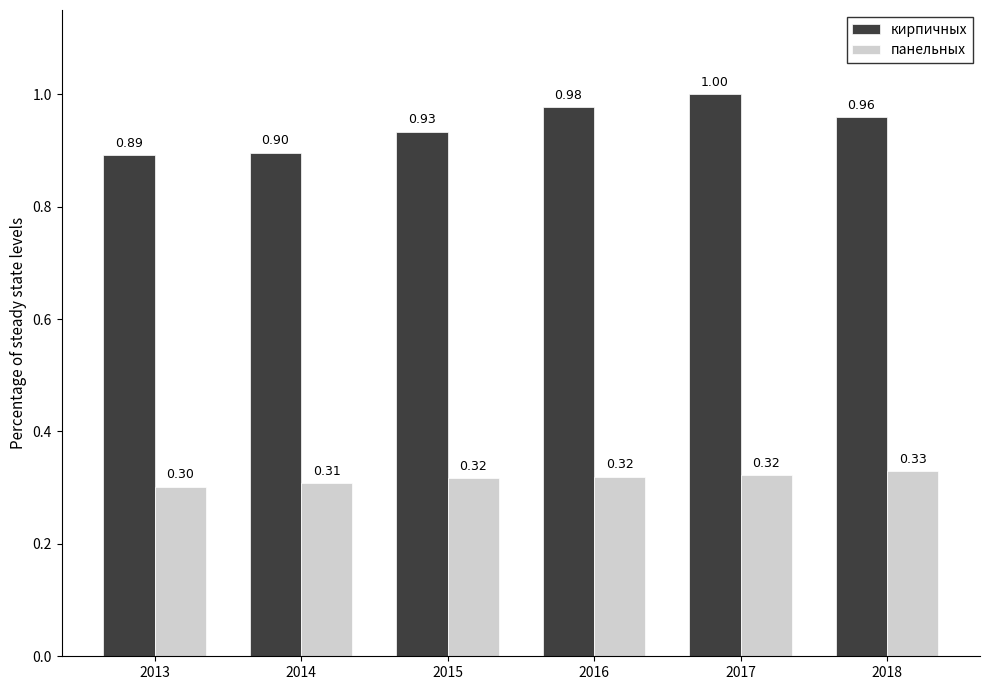

Rank the categories by кирпичных value from highest to lowest.

2017, 2016, 2018, 2015, 2014, 2013